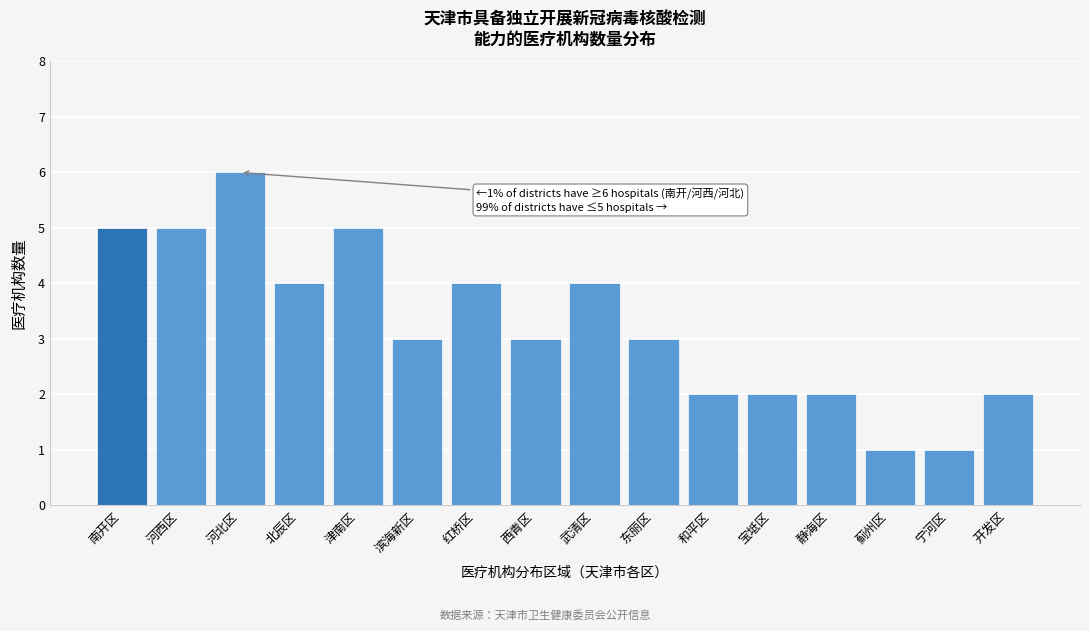

Reading right to left, list all the values displayed in this chart.

2	1	1	2	2	2	3	4	3	4	3	5	4	6	5	5